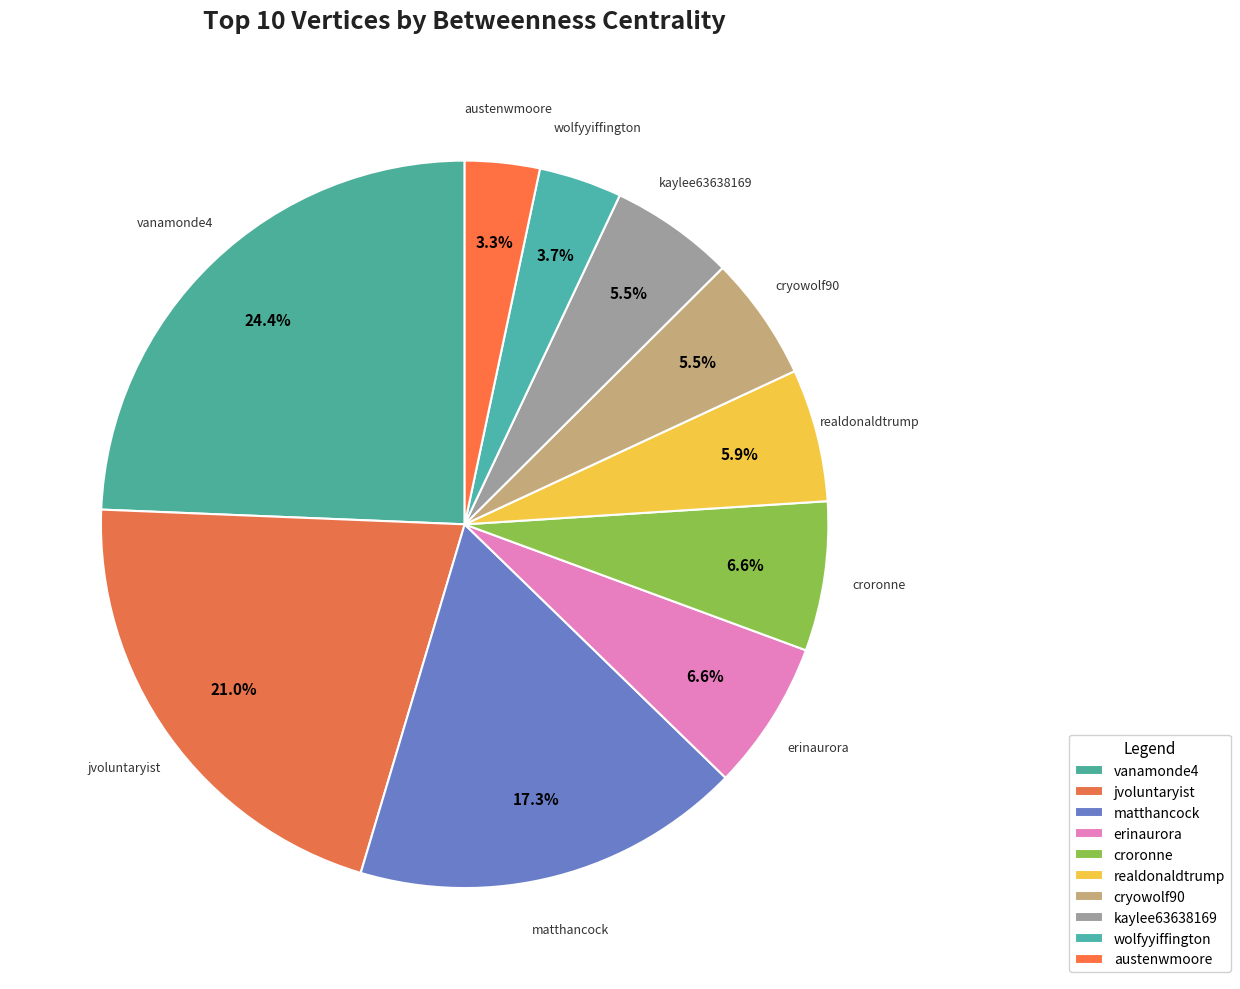

To the nearest percent, what percentage of the pie is wolfyyiffington?

4%